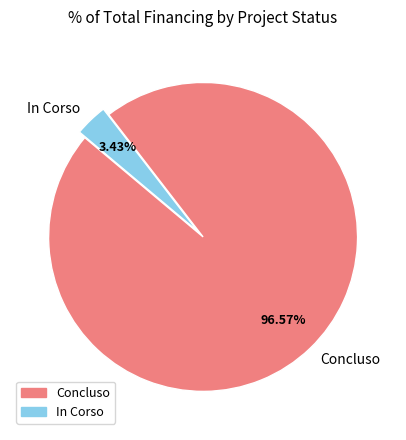

How much of the chart is everything except Concluso?

3.4%